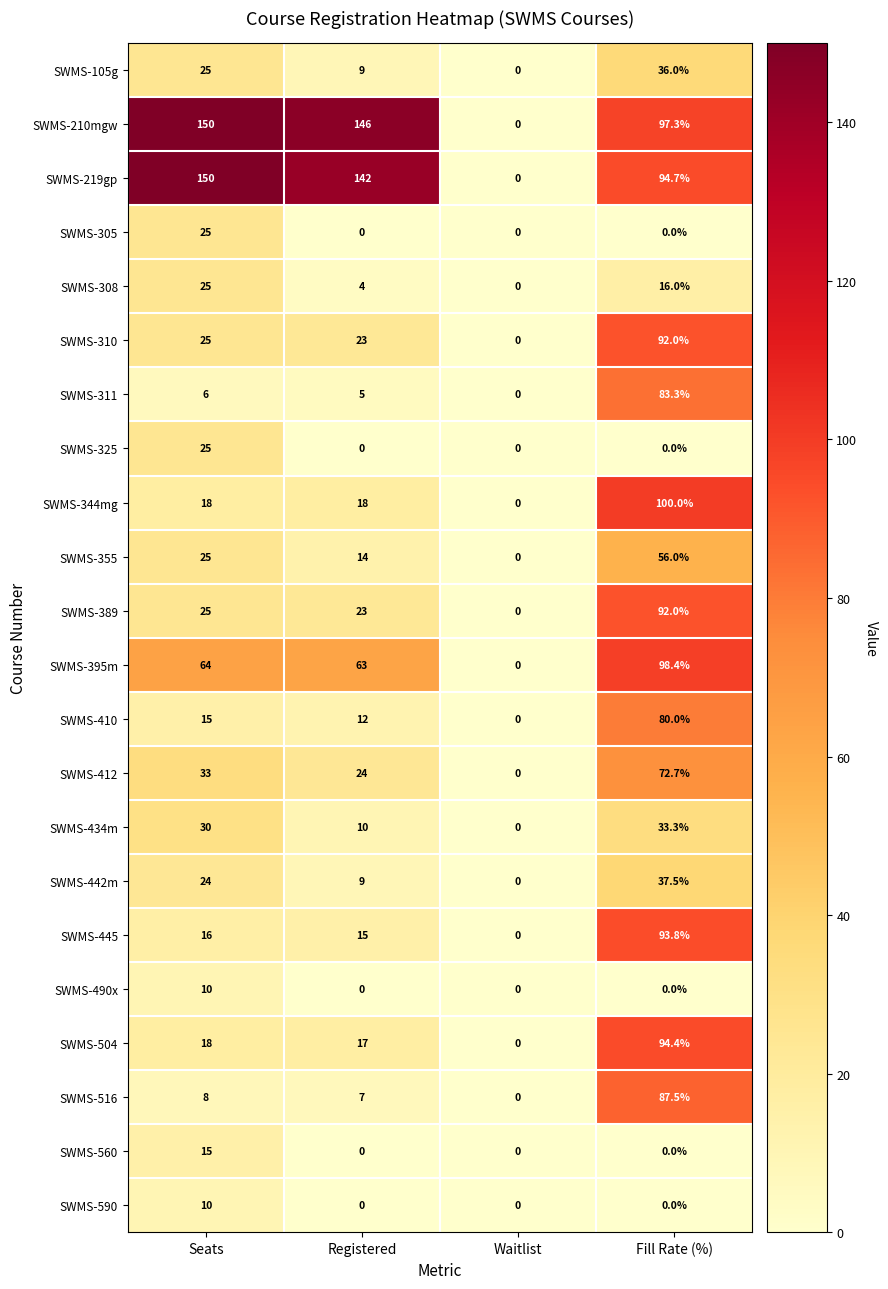

Which series changed the most between Waitlist and Fill Rate (%)?

SWMS-344mg